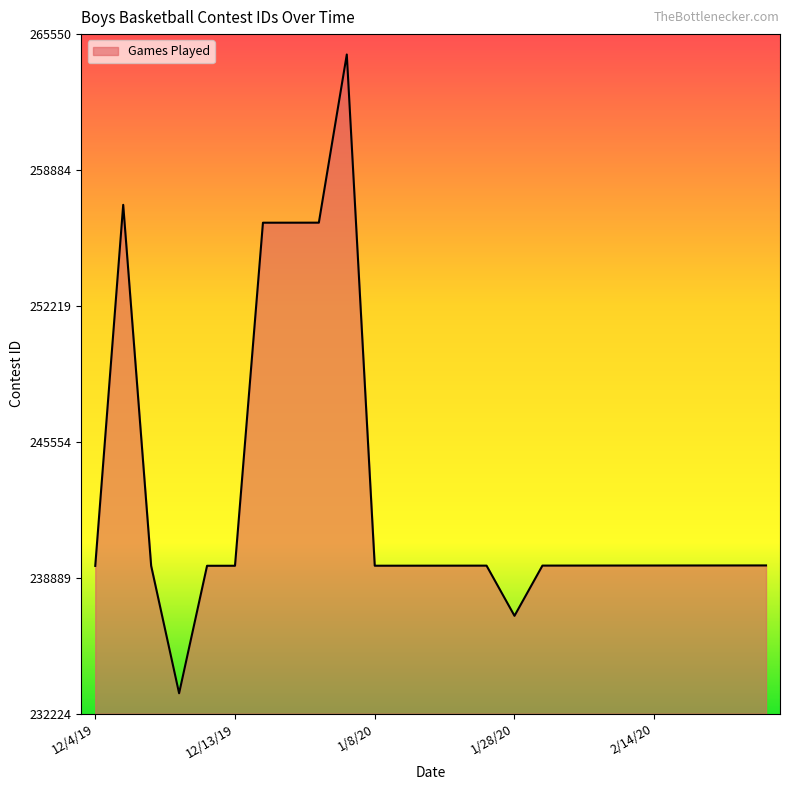

What is the maximum value shown in the chart?

264550